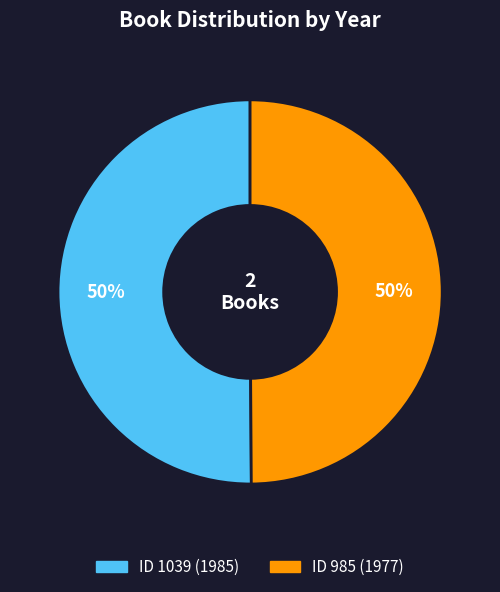

How many slices are in this pie chart?

2